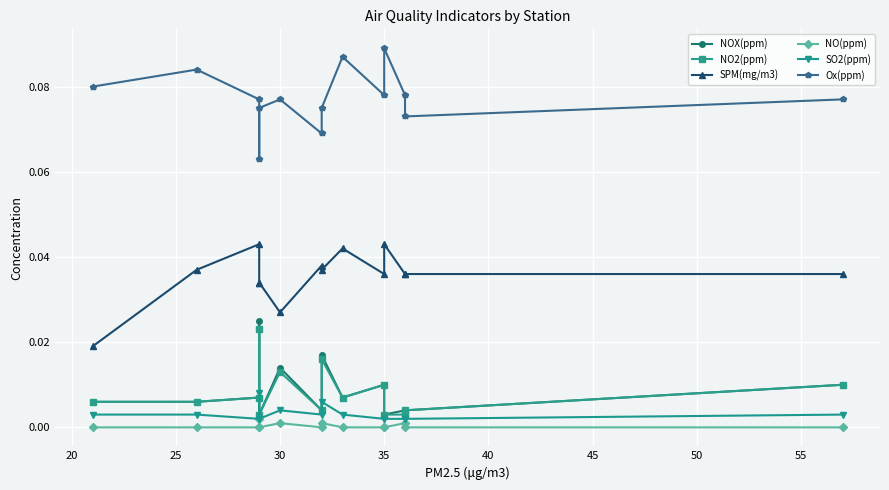

True or false: SPM(mg/m3) and NO2(ppm) cross at least once.

False